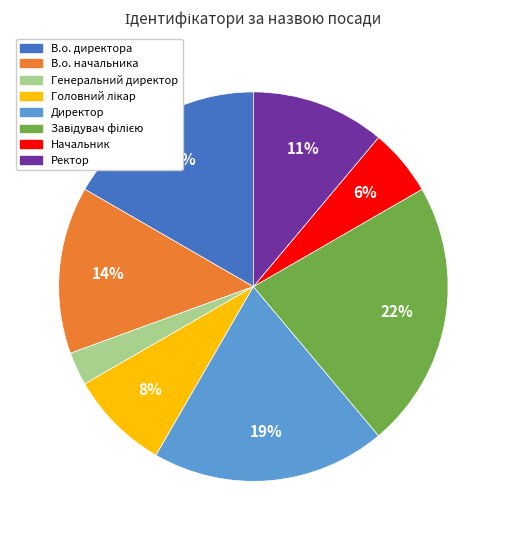

True or false: В.о. директора accounts for 17% of the total.

True